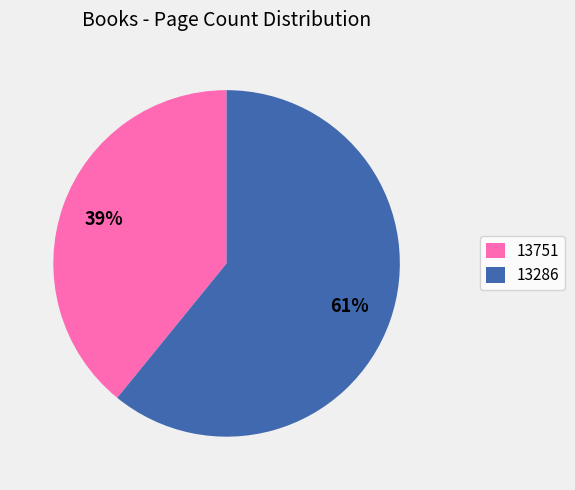

Which slice is the smallest?

13751